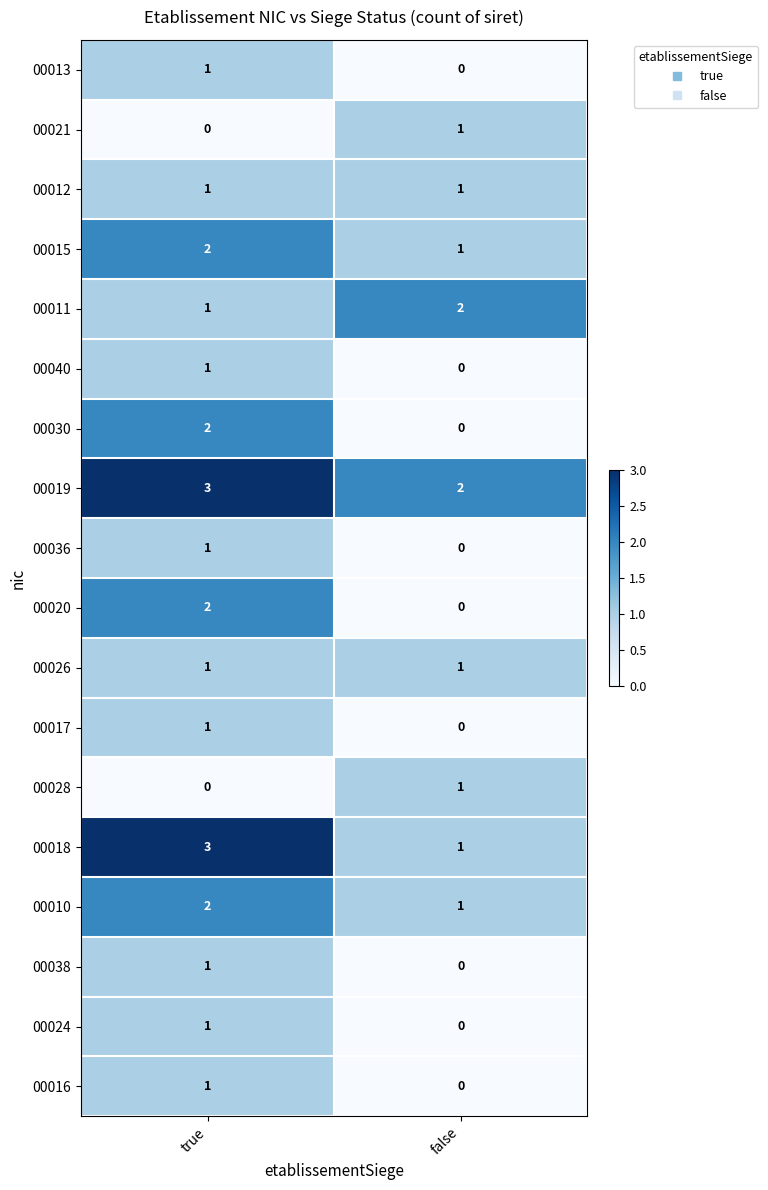

Which series has the largest total across all categories?

00019